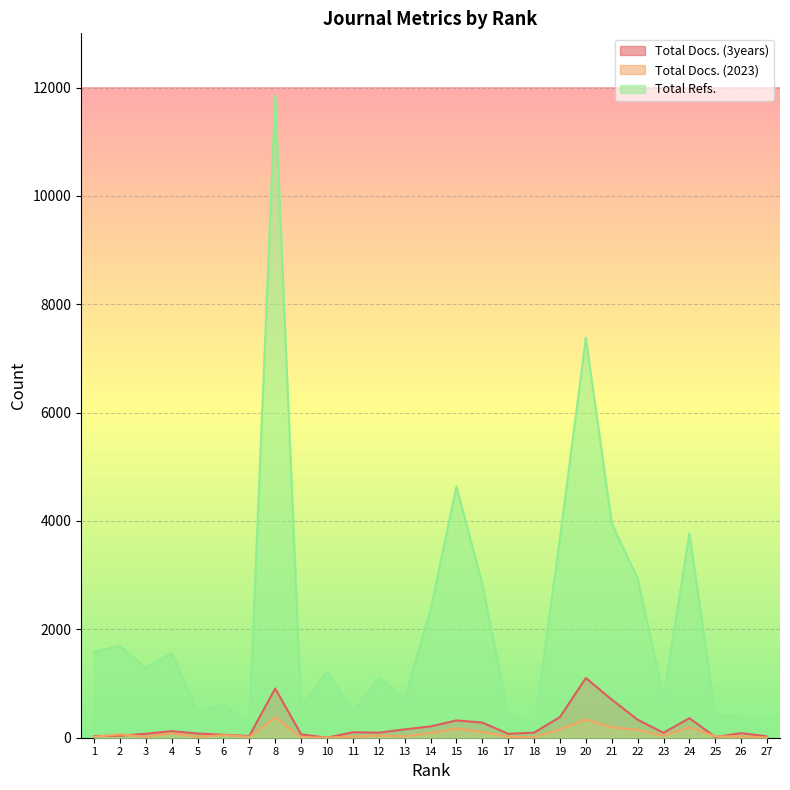

True or false: Total Docs. (3years) has more than 1 points higher than both neighbors.

True